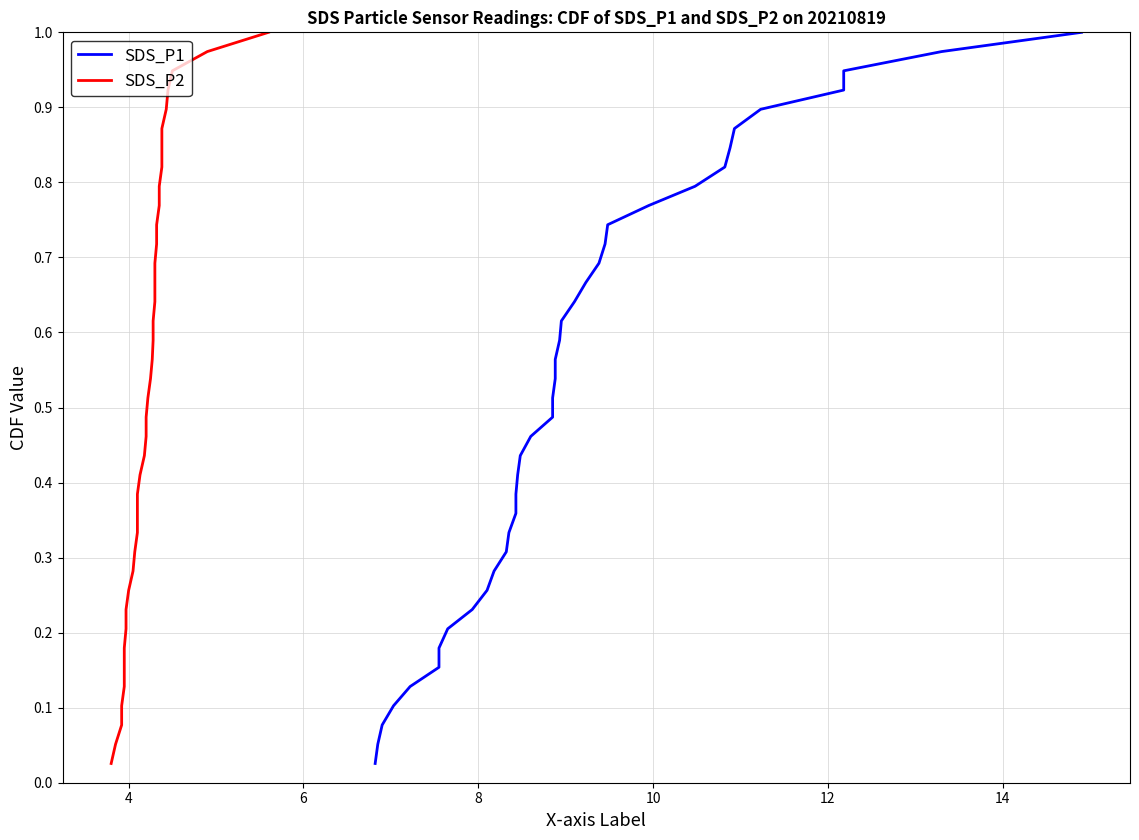

Is this an area chart (filled region under the line)?

No